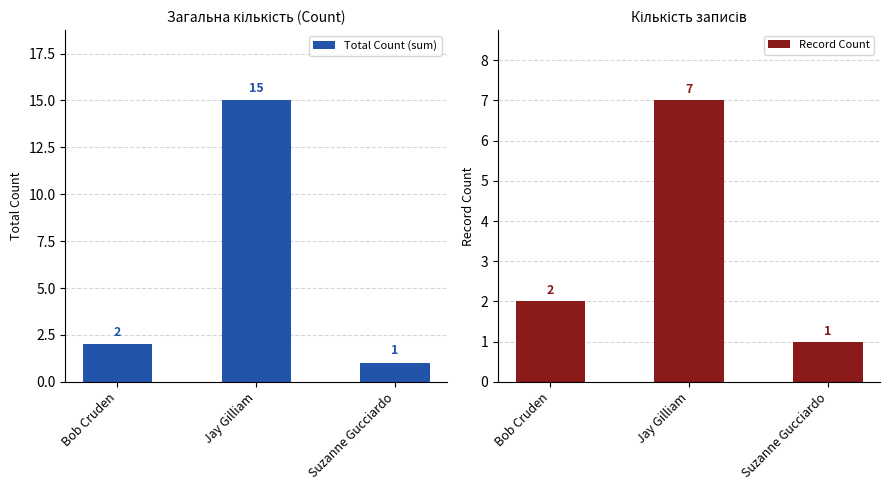

Which has a higher value, Jay Gilliam or Suzanne Gucciardo?

Jay Gilliam